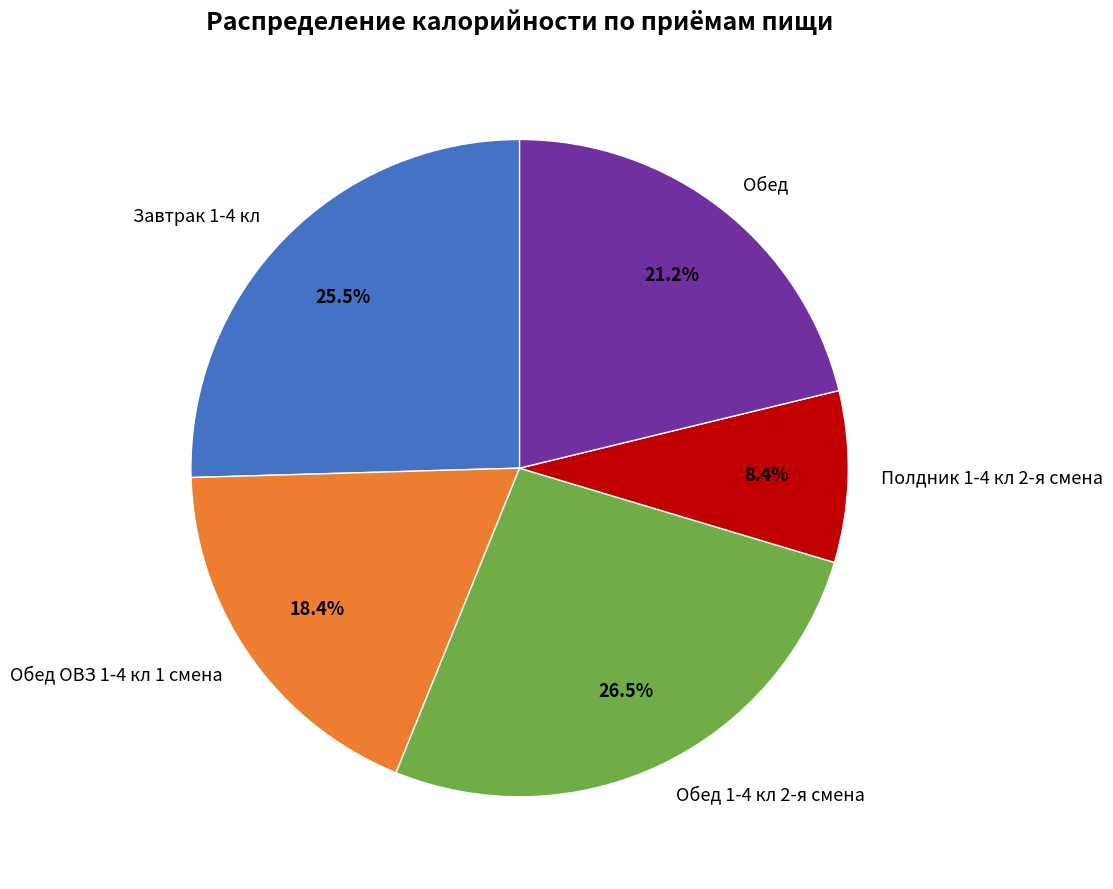

Which category has the smallest portion of the pie?

Полдник 1-4 кл 2-я смена